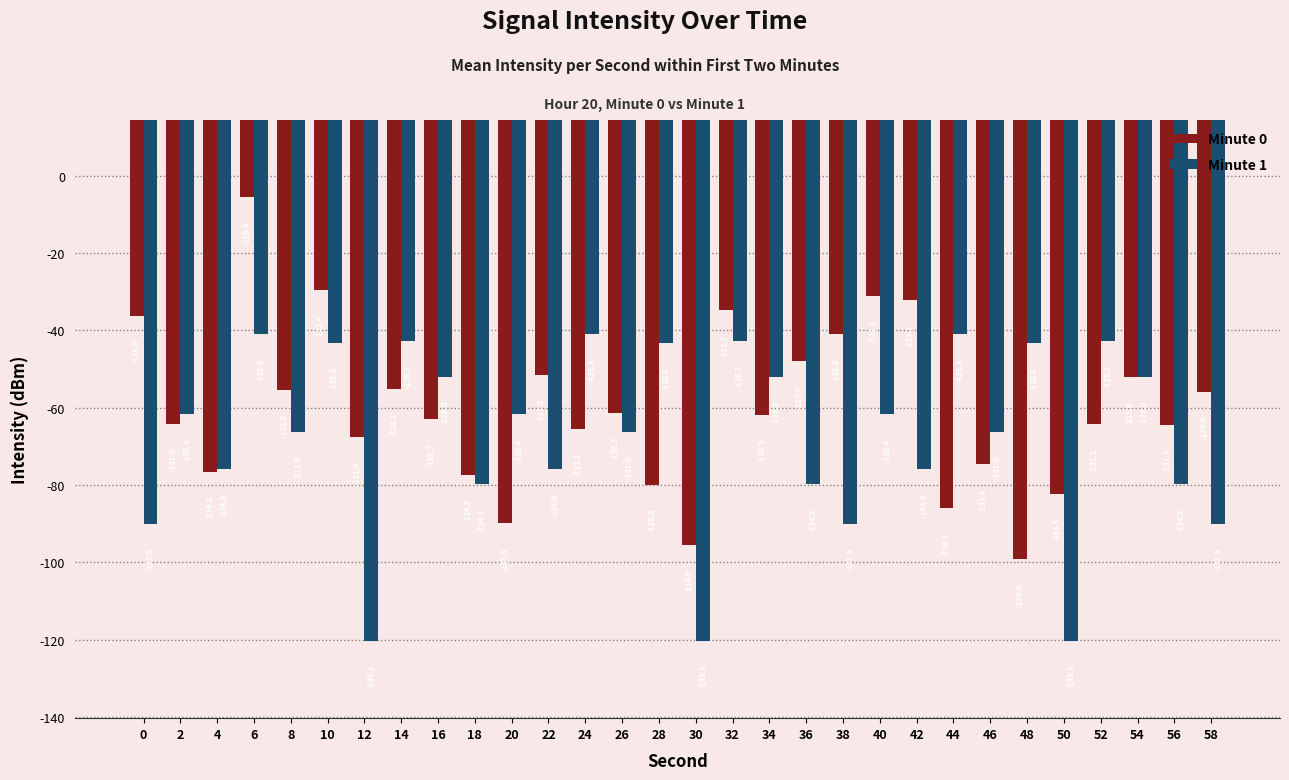

What is the sum of the Minute 1 values at 30 and 50?

-290.1